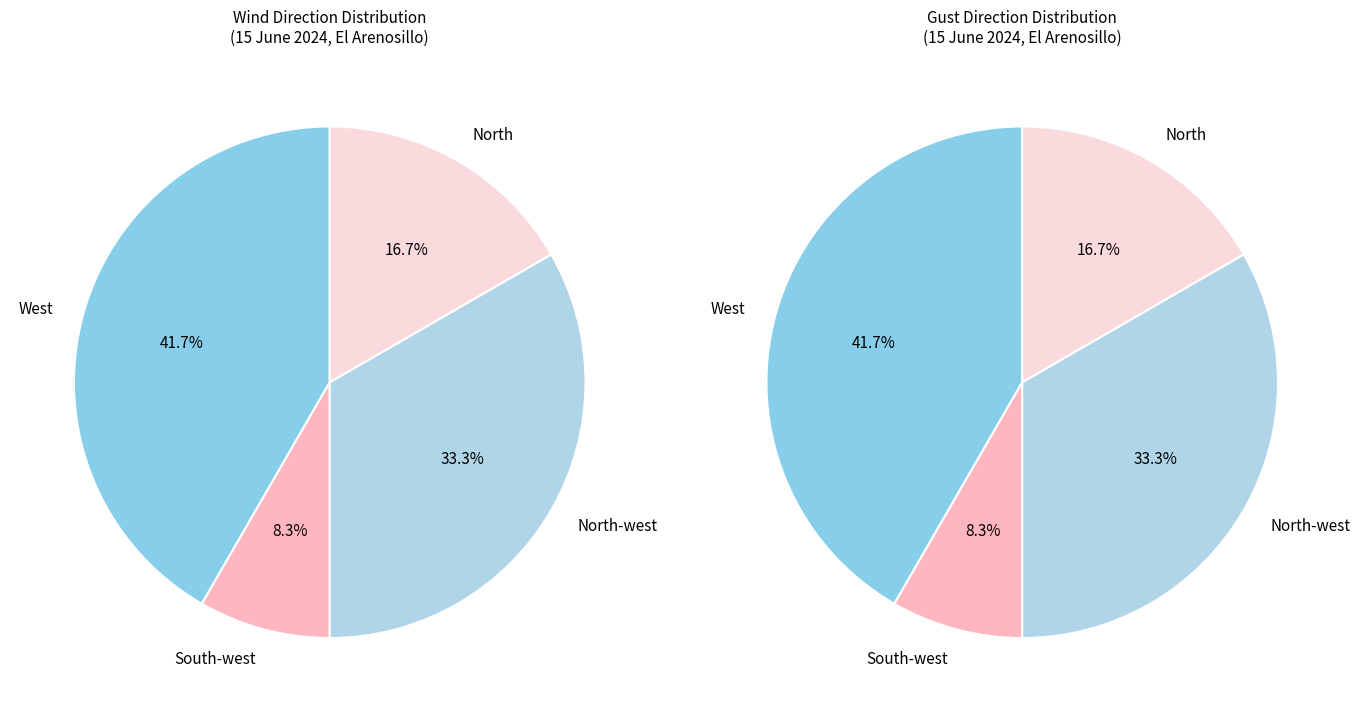

Which category has the biggest portion of the pie?

West